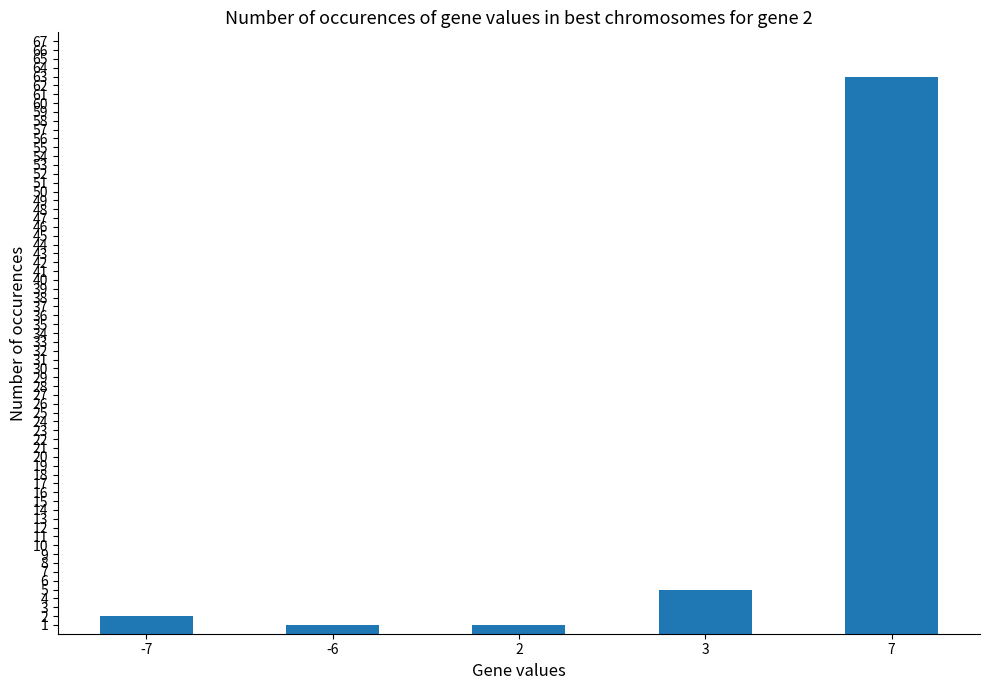

What is the change in value from -7 to 7?

+61